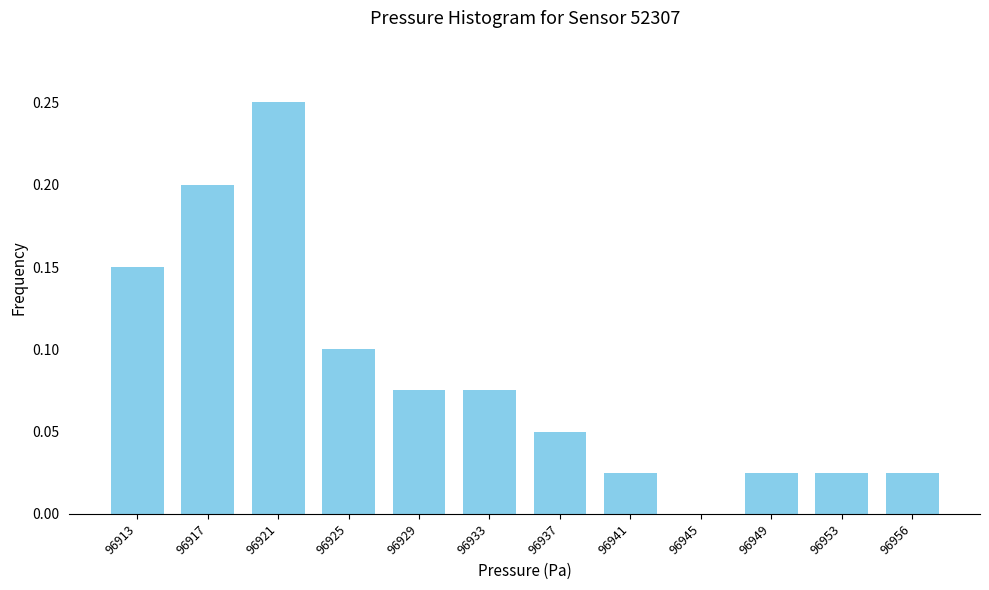

Is it true that the value at 96933 is 0.1?

True